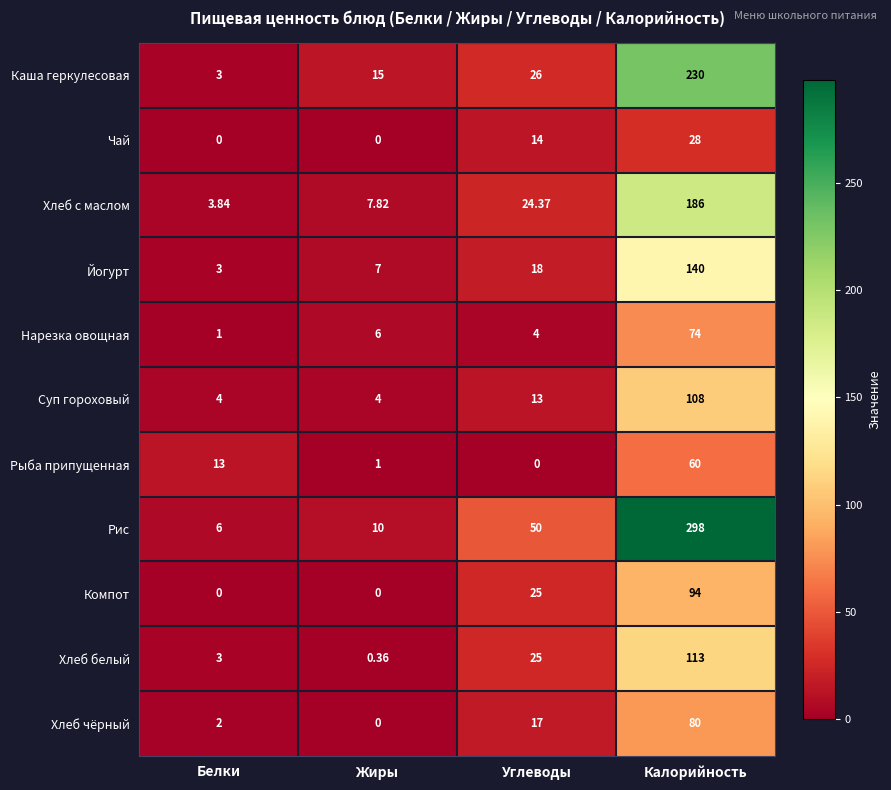

At which category is the sum across all series the highest?

Калорийность